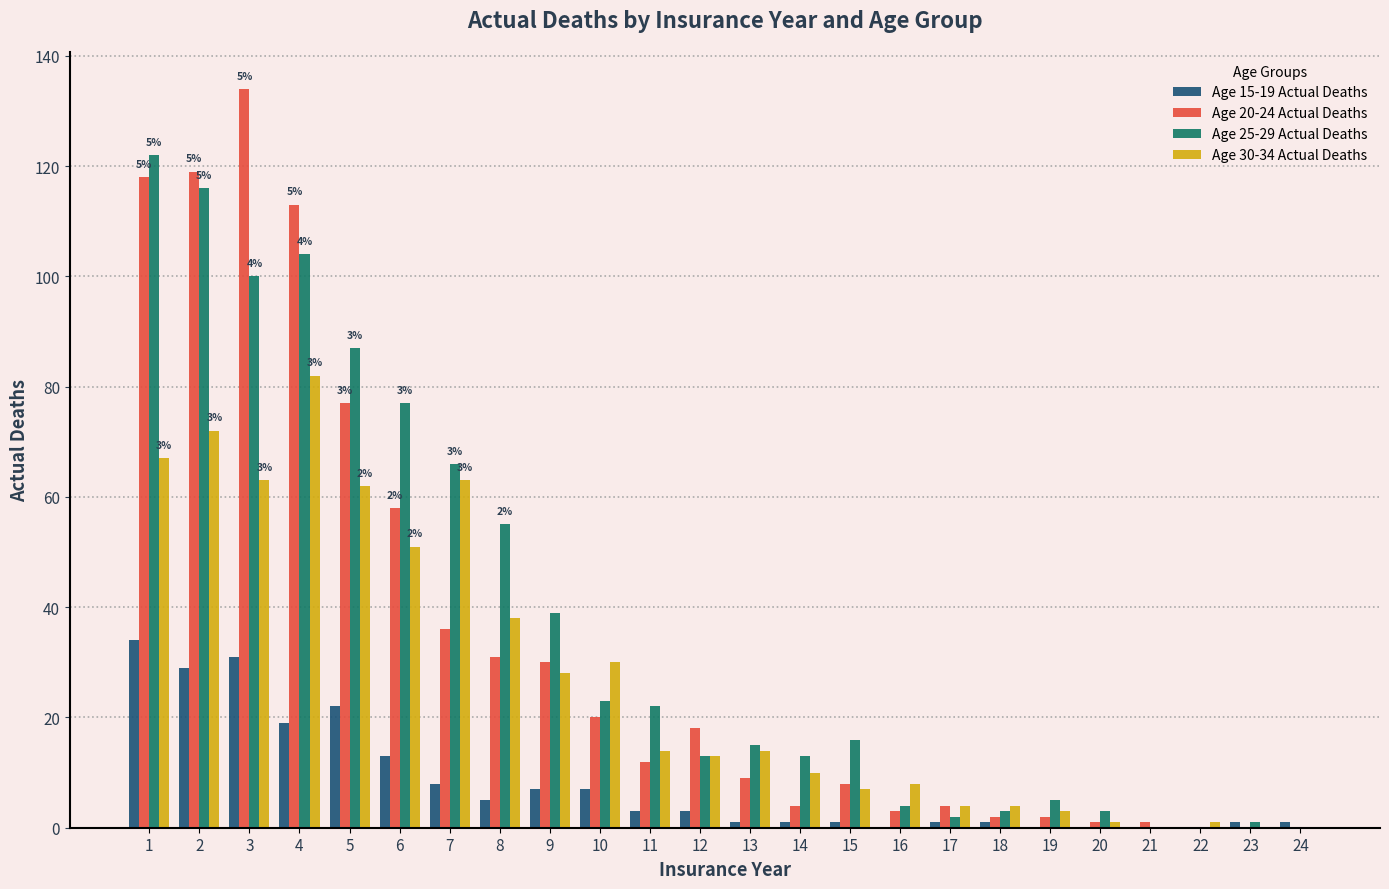

Is the value of Age 15-19 Actual Deaths at 6 greater than the value of Age 30-34 Actual Deaths at 8?

No